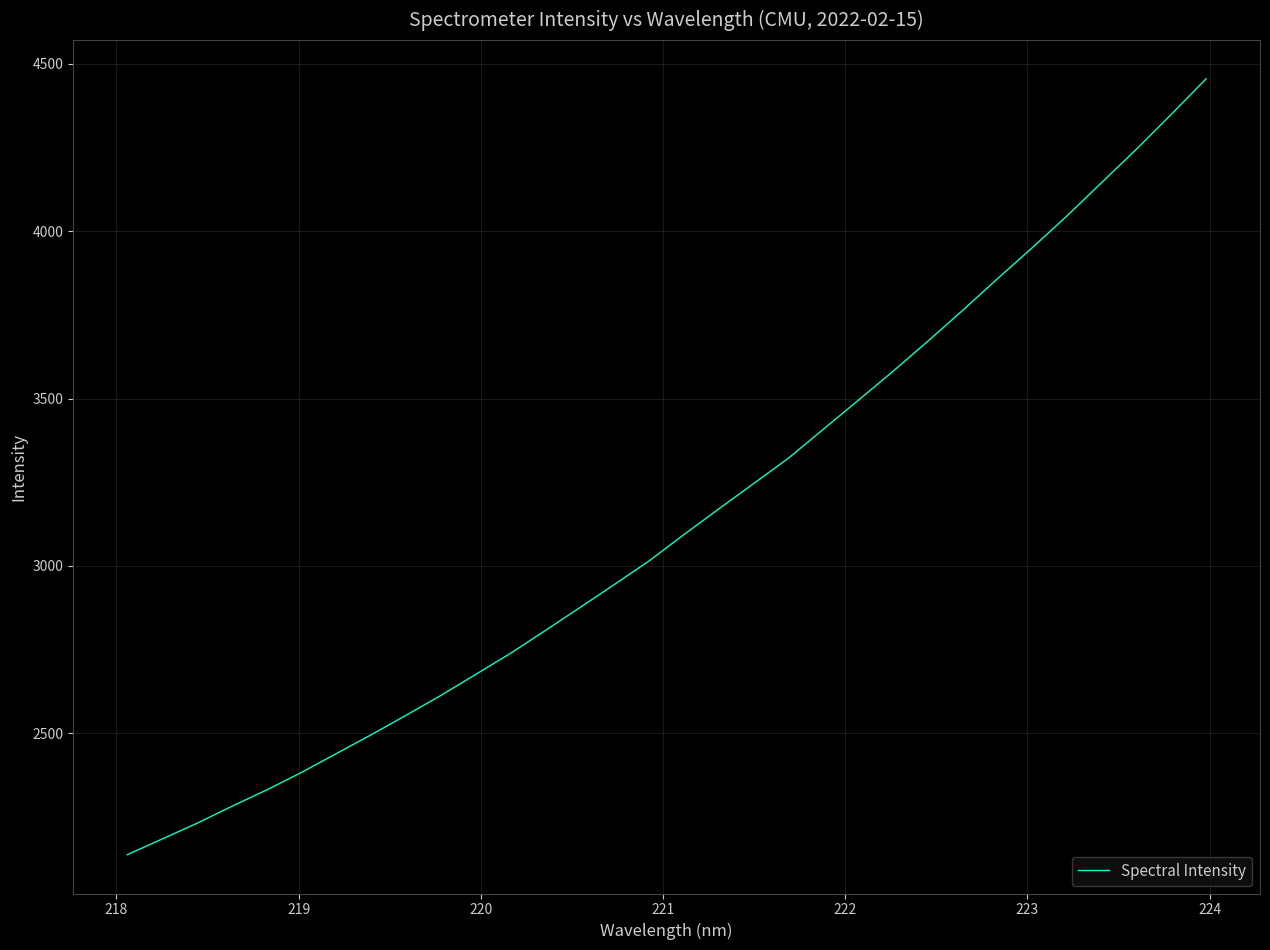

What is the difference between the maximum and minimum values?

2317.8